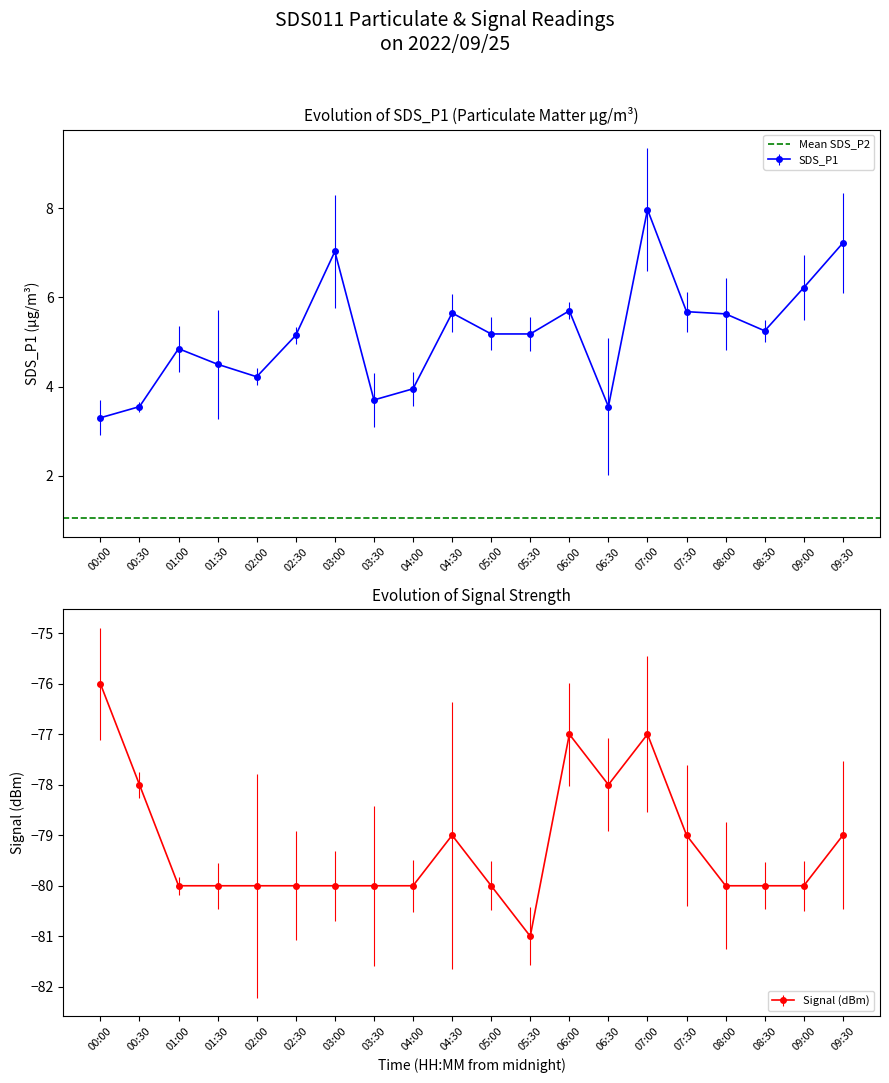

What is the value of the SDS_P1 point at the 16th from the left?

5.7